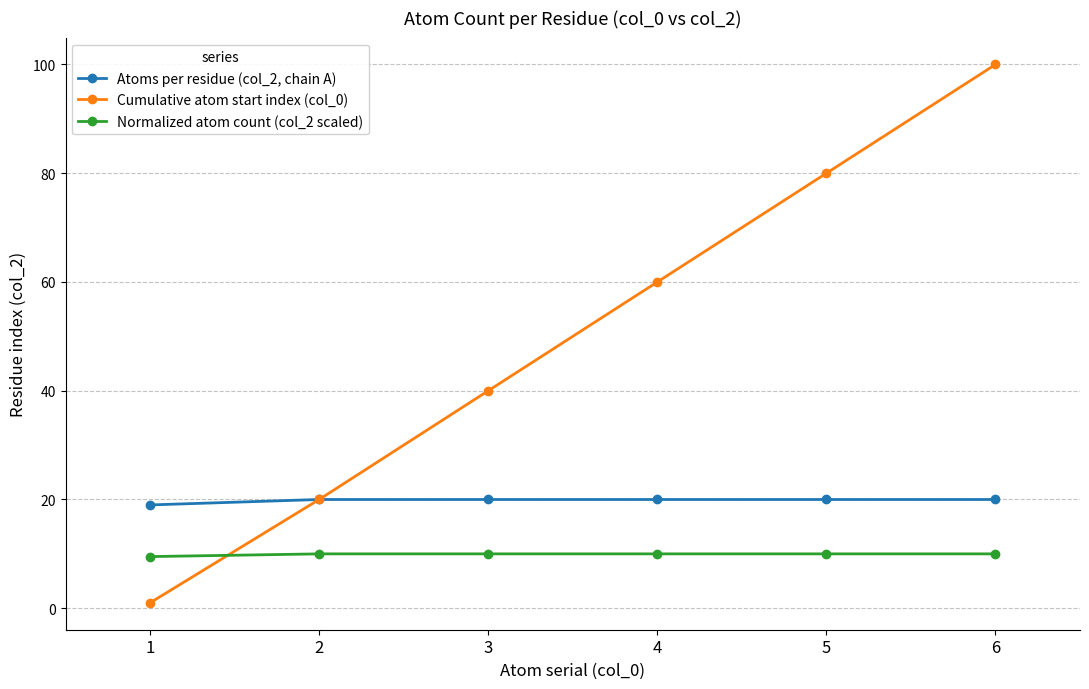

True or false: Atoms per residue (col_2, chain A) has more than 2 interior local peaks.

False